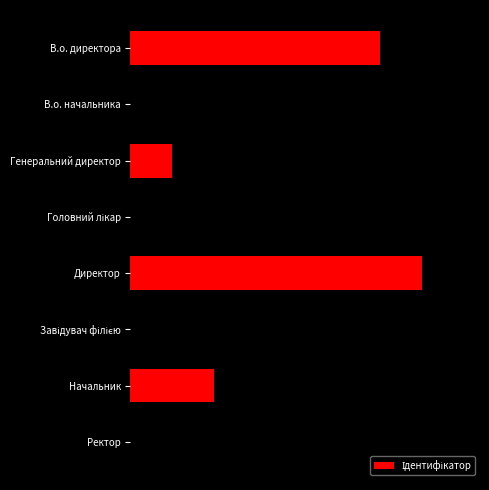

How many bars are there in total?

8